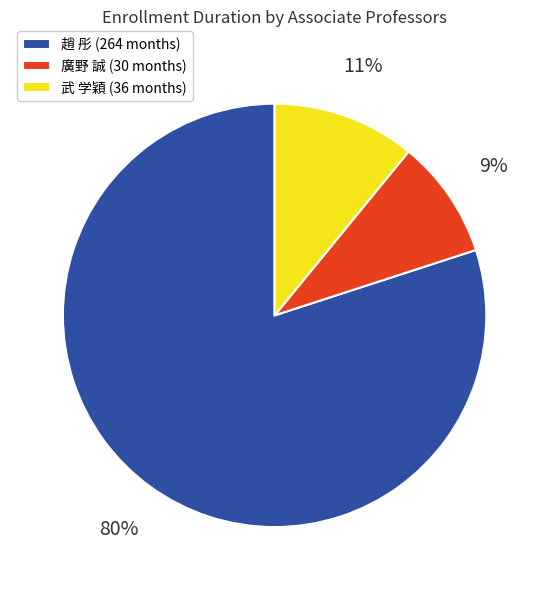

Count the number of slices in the pie.

3